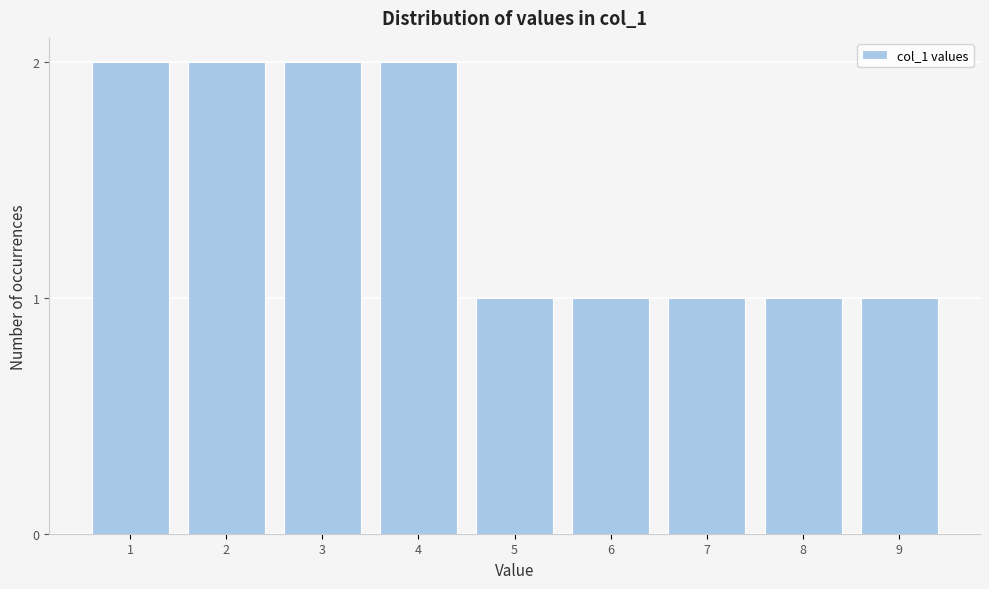

Reading right to left, extract all data points from this chart.

9=1	8=1	7=1	6=1	5=1	4=2	3=2	2=2	1=2